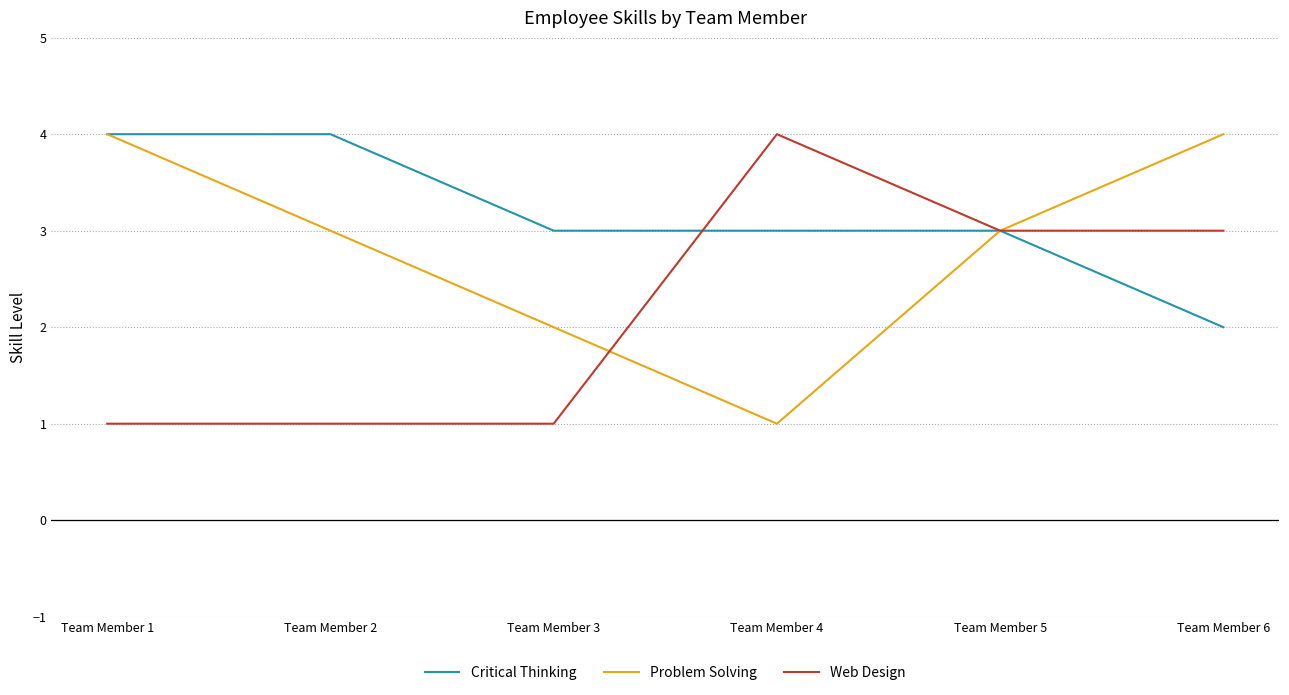

Rank the series by their average value, from lowest to highest.

Web Design, Problem Solving, Critical Thinking